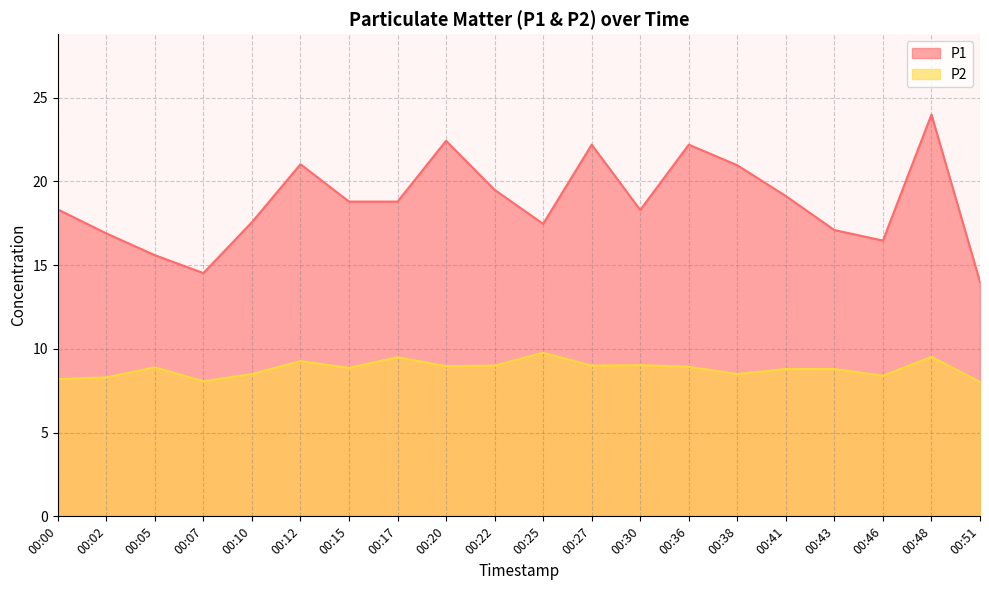

Is it true that P2 equals 12.5 at 00:20?

False